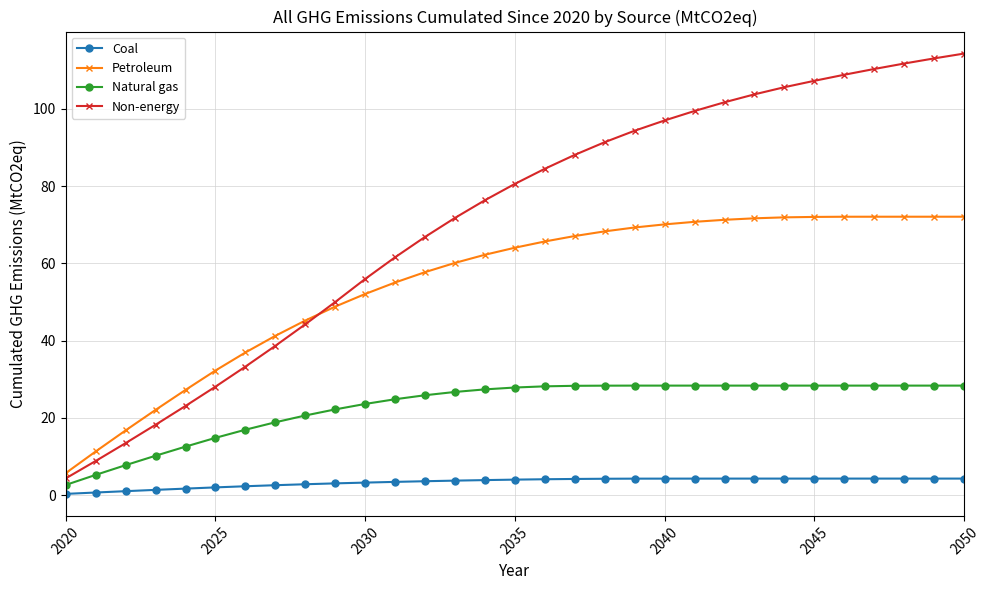

What is the value of the Petroleum point at the 4th from the left?

22.1